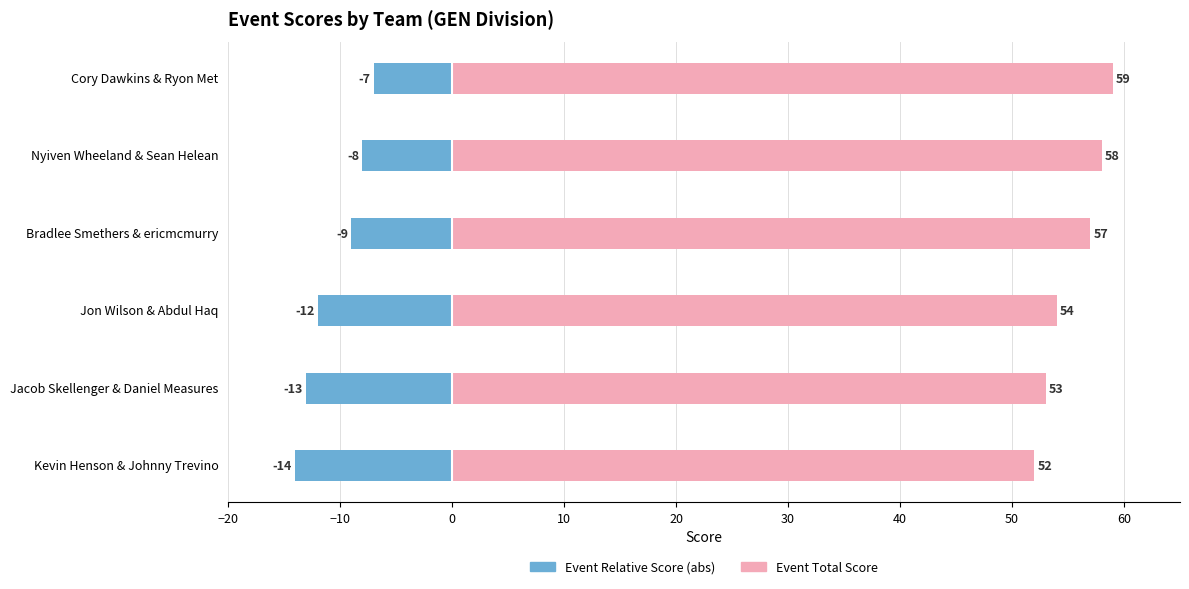

What is the smallest value displayed?

7